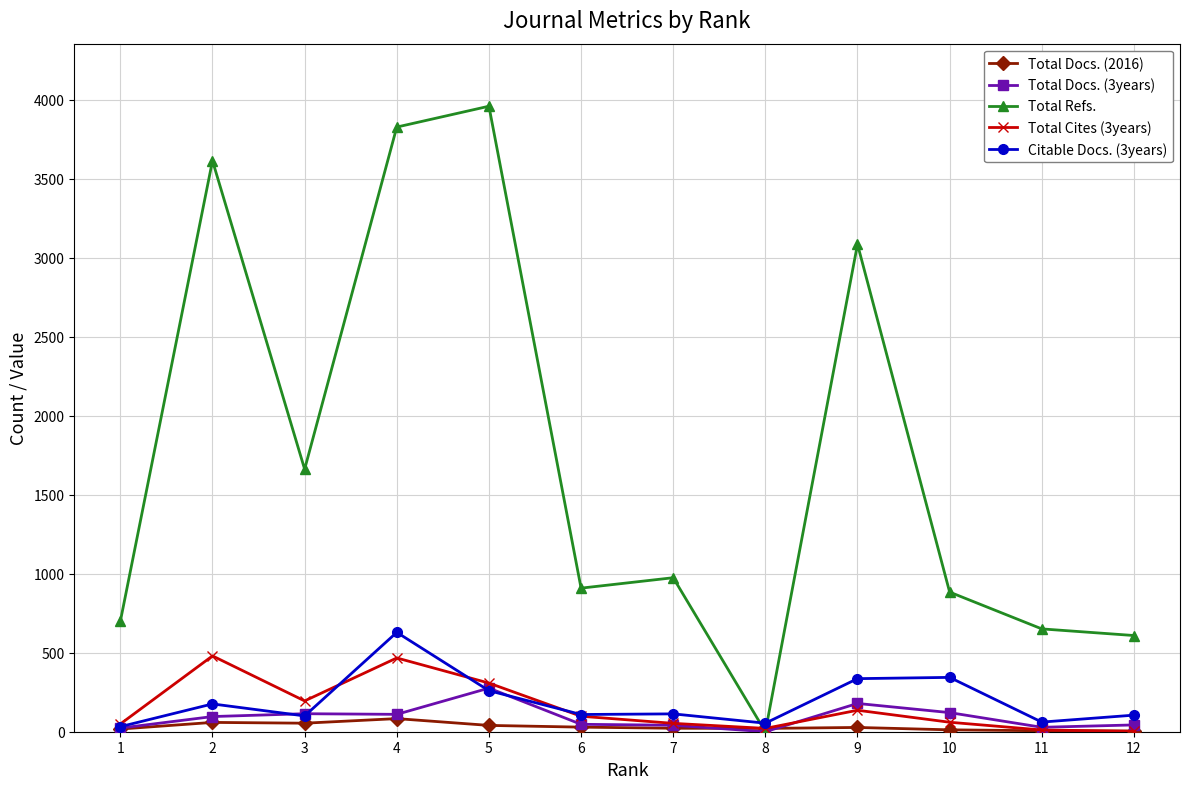

Which series has the largest total across all categories?

Total Refs.